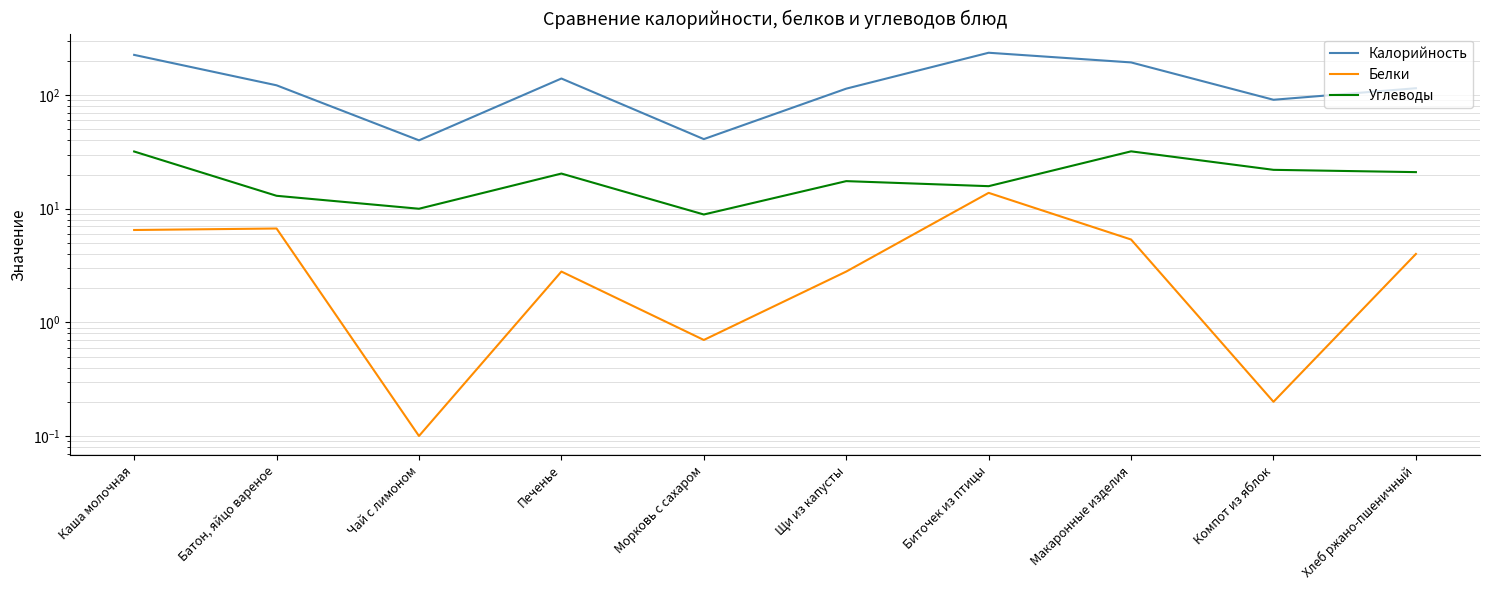

Which series has the widest spread of values?

Калорийность